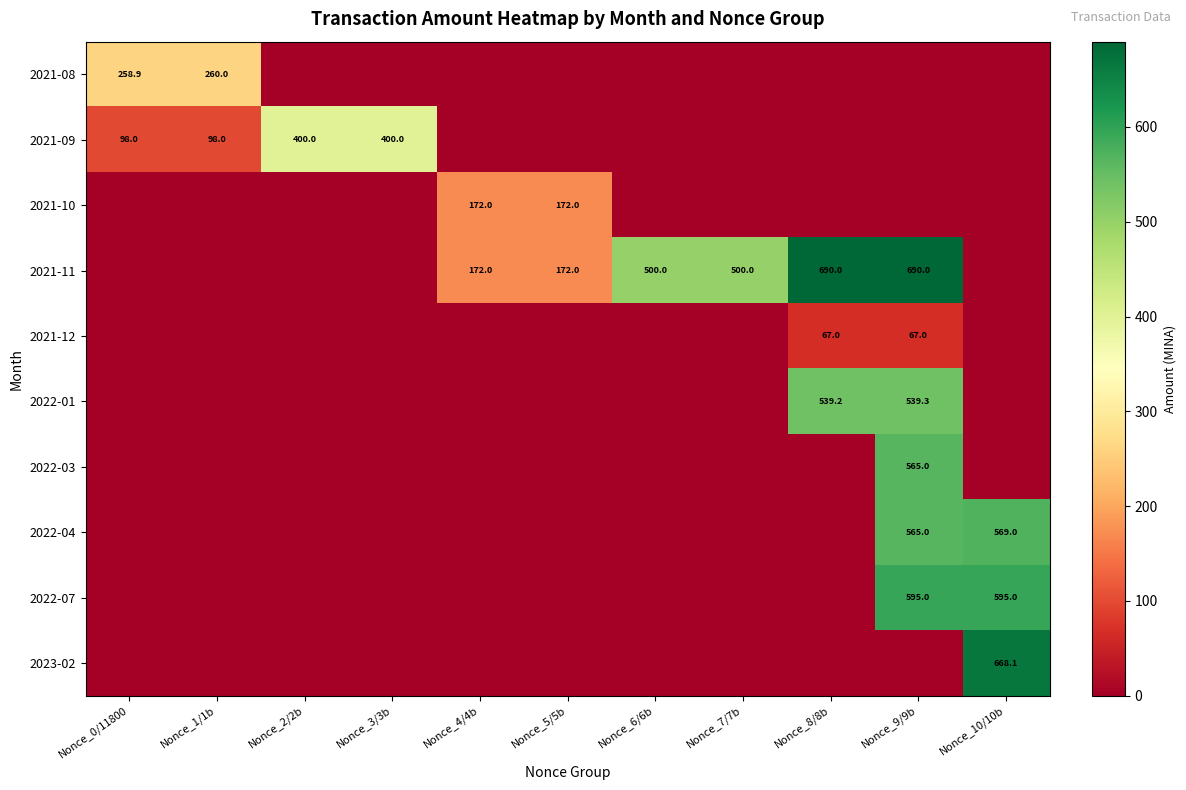

The 2022-07 series shows 308.5 at Nonce_9/9b. True or false?

False